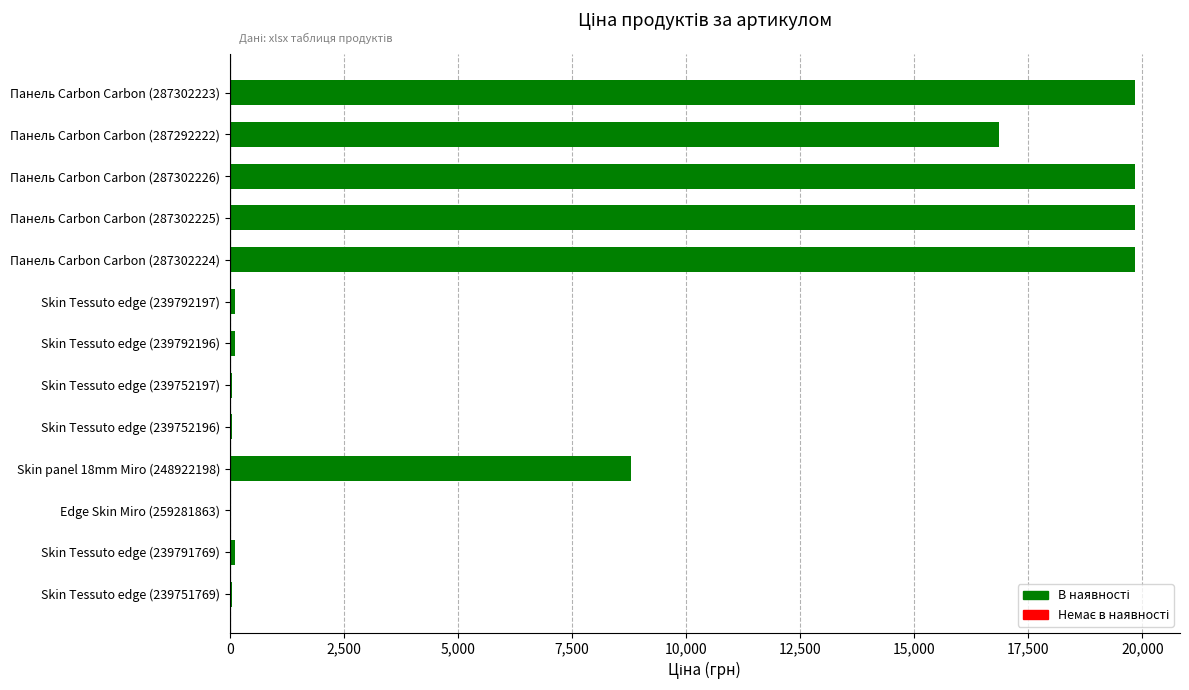

What is the maximum value shown in the chart?

19831.1